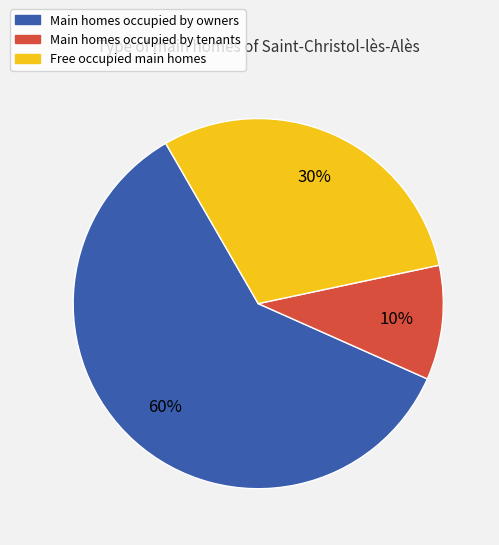

How many segments does this pie chart have?

3